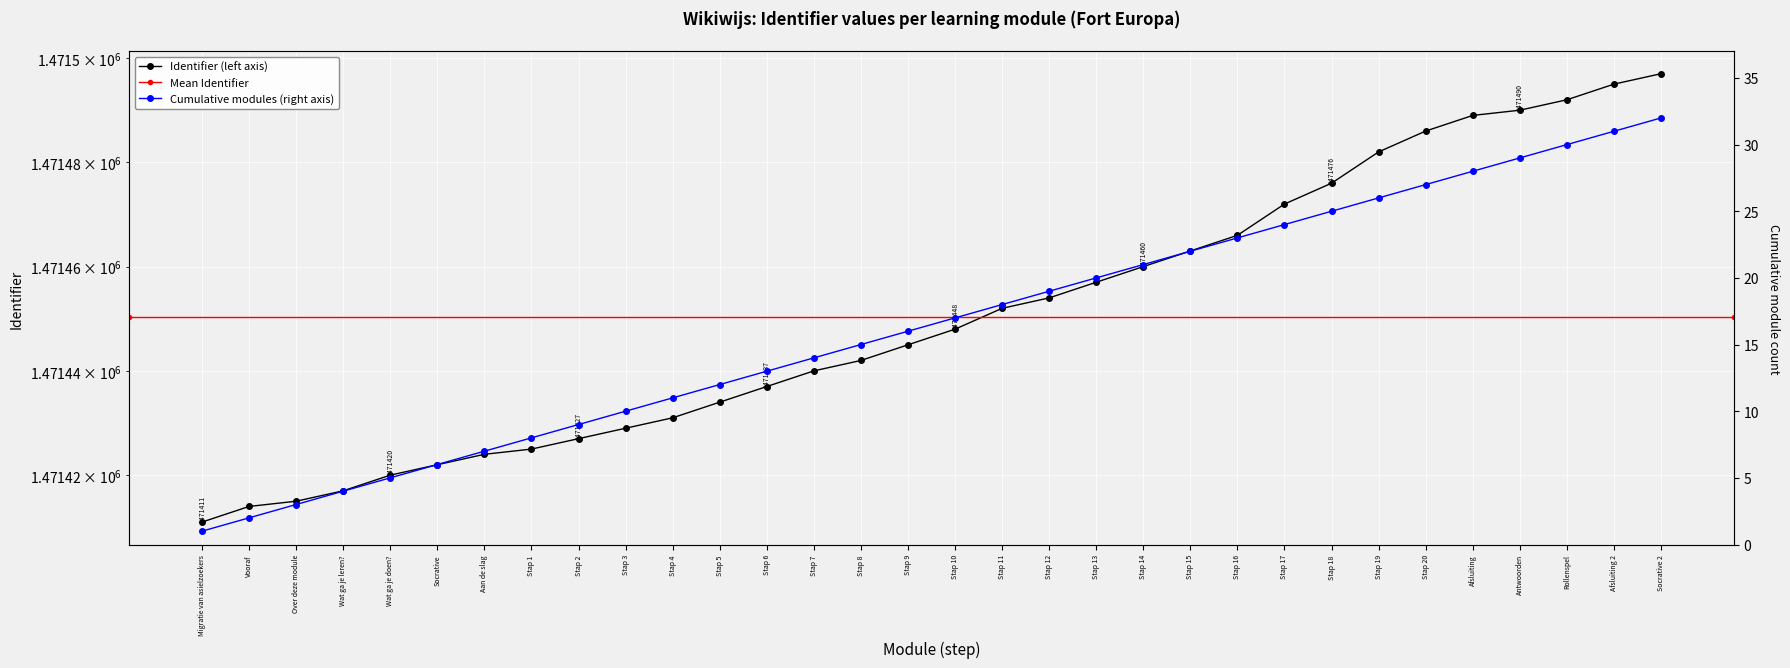

Is it true that the value at Stap 16 is 2031545?

False